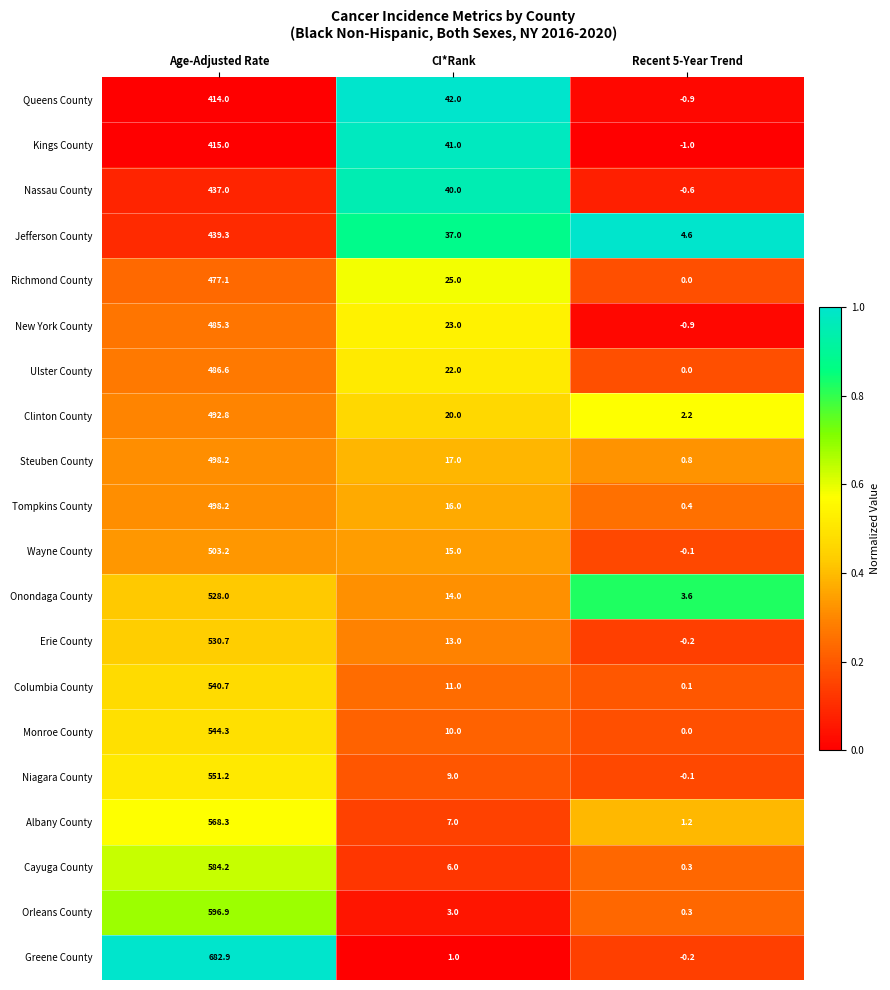

True or false: Onondaga County has a value of 6.0 at Recent 5-Year Trend.

False